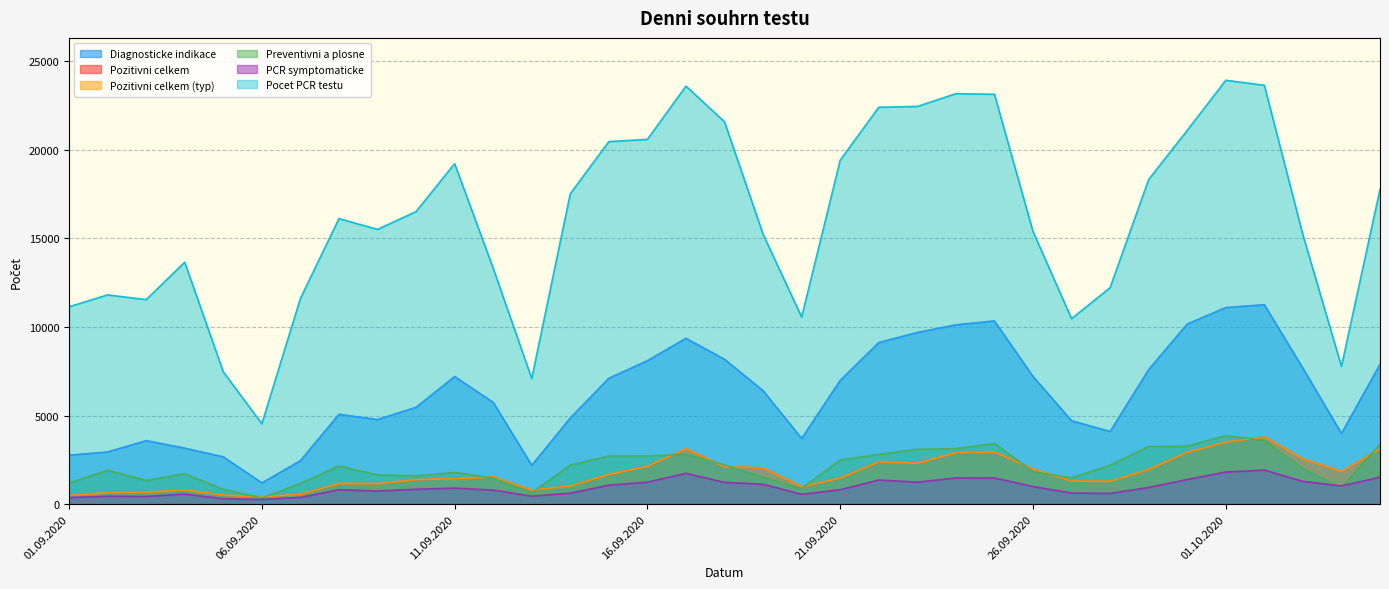

What is the minimum value for Pozitivni celkem (typ)?

410